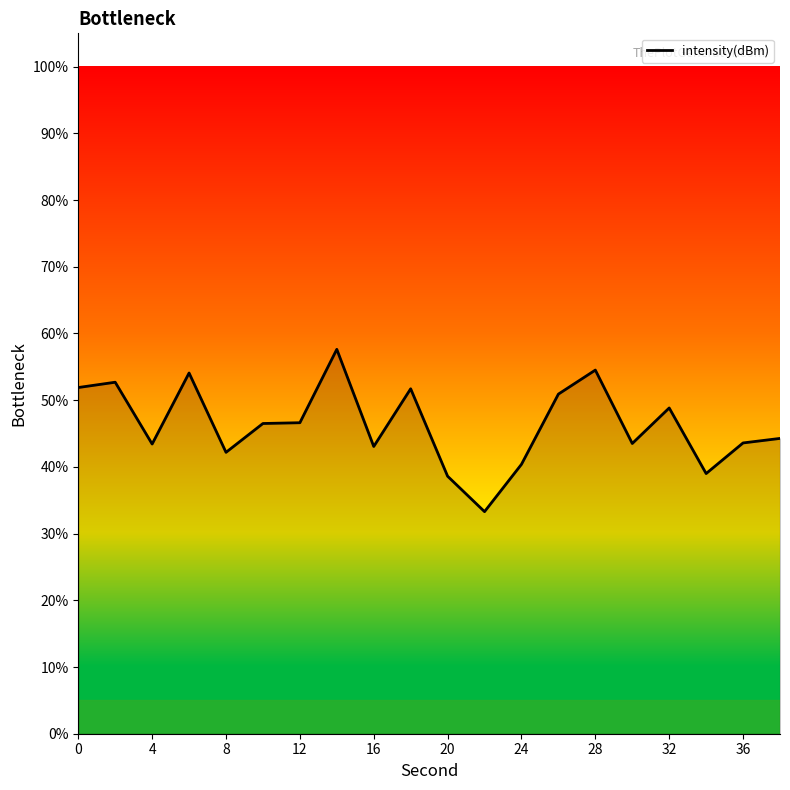

What is the minimum value shown in the chart?

33.3